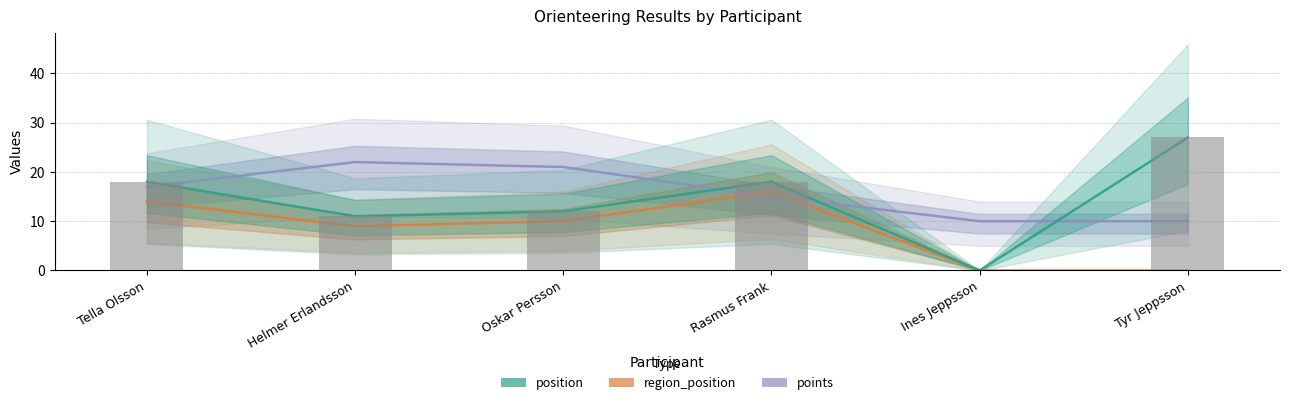

What is the sum of all points values?

95